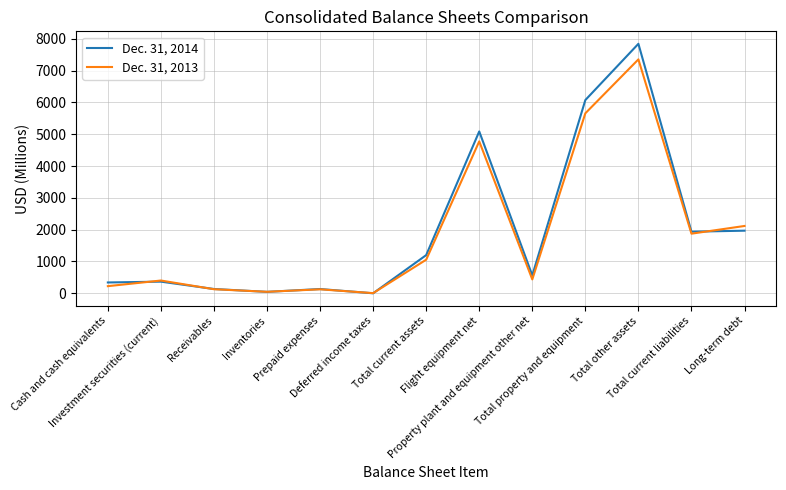

What is the spread (max minus min) of values at Inventories?

2